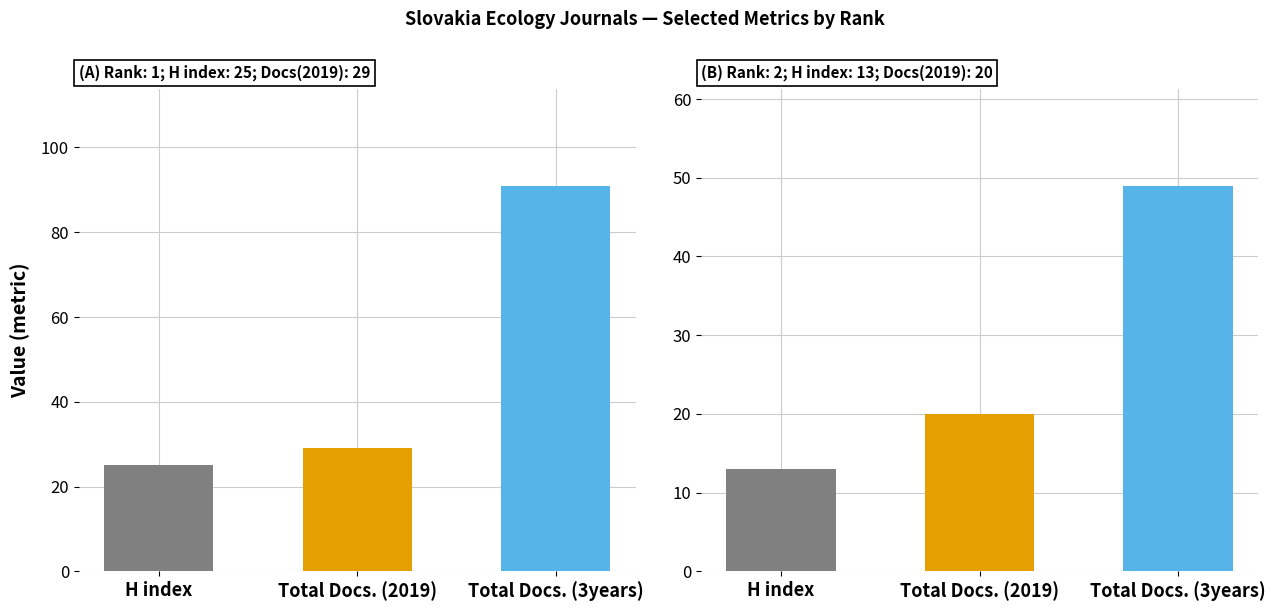

List the series in order of their overall mean, lowest first.

H index, Total Docs. (2019), Total Docs. (3years)